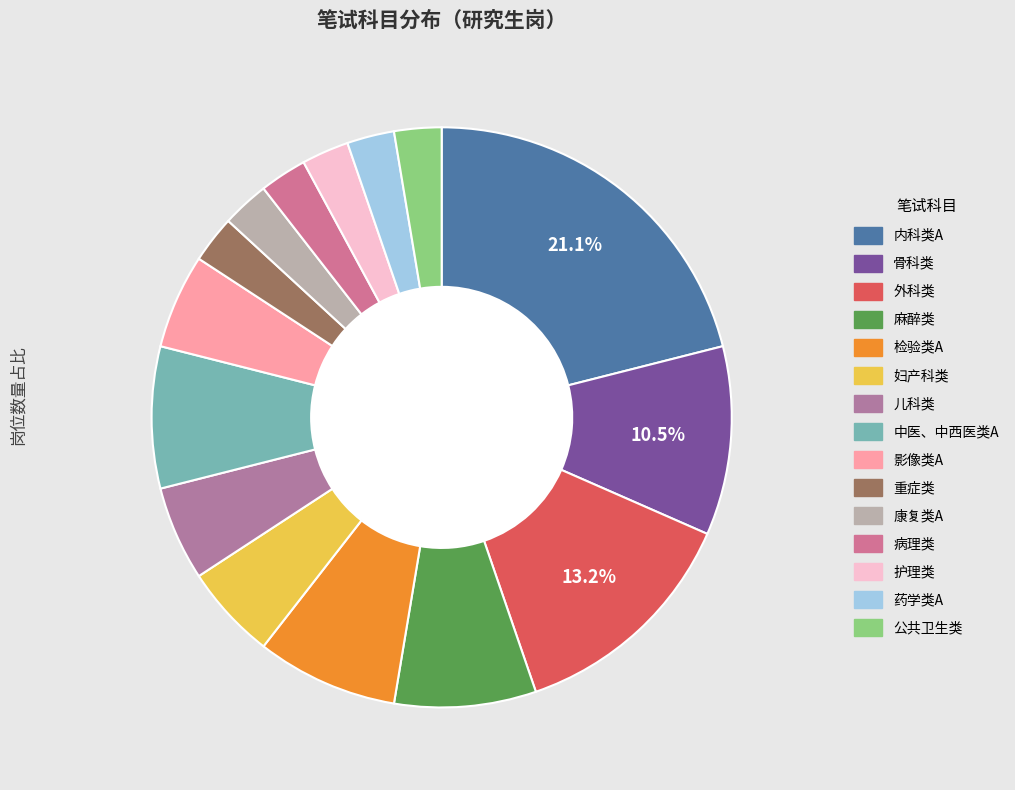

Count the number of slices in the pie.

15